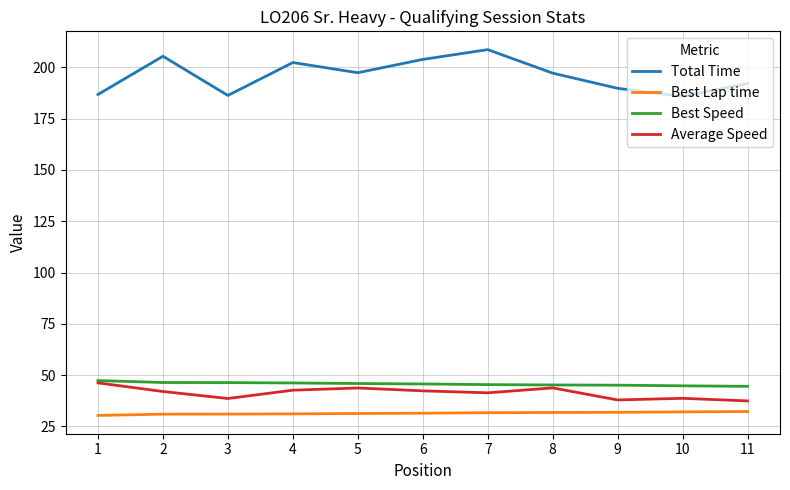

What is the difference between the highest and lowest values at 8?

165.4